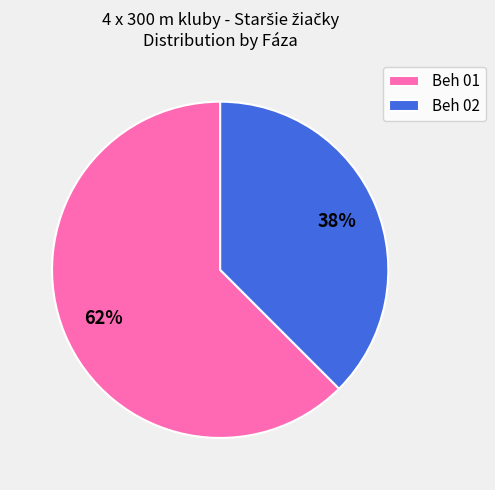

Do Beh 01 and Beh 02 together represent more than half of the pie?

Yes